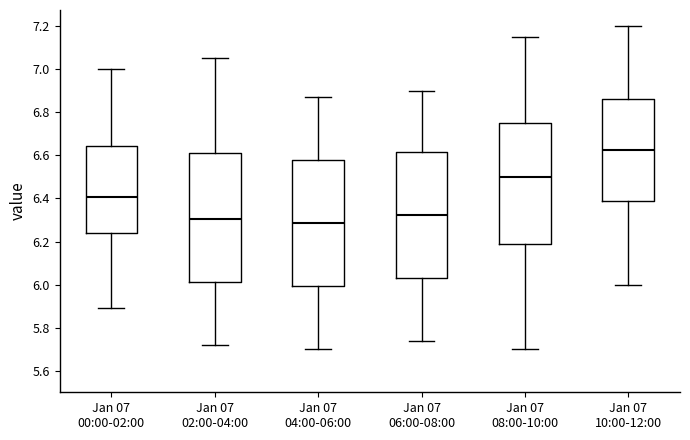

Reading left to right, transcribe this box plot: for each box, give where its median line is, the range the box spans, and where its two whiskers end, as read against the y-axis. The values are not printed on the chart, so give them approximately, as read against the axis.

Jan 07 00:00-02:00: median 6.40, box 6.24 to 6.64, whiskers 5.90 to 7.00
Jan 07 02:00-04:00: median 6.30, box 6.02 to 6.62, whiskers 5.72 to 7.06
Jan 07 04:00-06:00: median 6.28, box 6.00 to 6.58, whiskers 5.70 to 6.88
Jan 07 06:00-08:00: median 6.32, box 6.04 to 6.62, whiskers 5.74 to 6.90
Jan 07 08:00-10:00: median 6.50, box 6.18 to 6.76, whiskers 5.70 to 7.16
Jan 07 10:00-12:00: median 6.62, box 6.38 to 6.86, whiskers 6.00 to 7.20